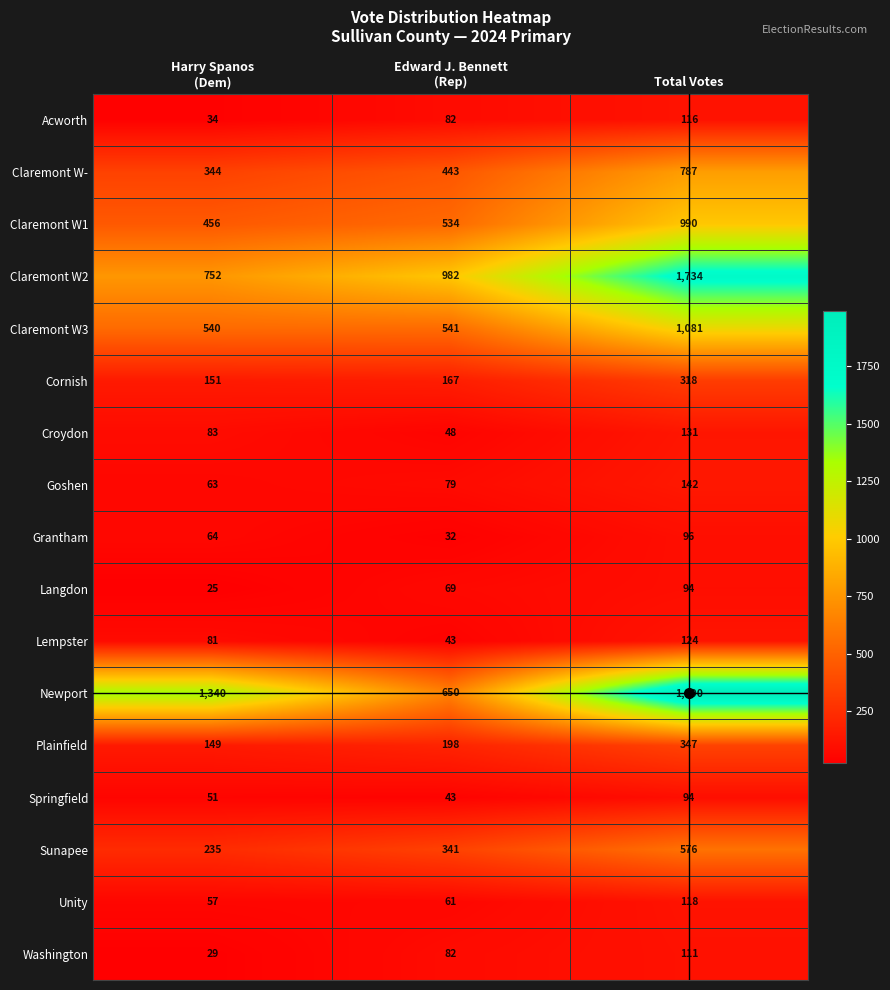

Which category has the highest value across all series?

Total Votes